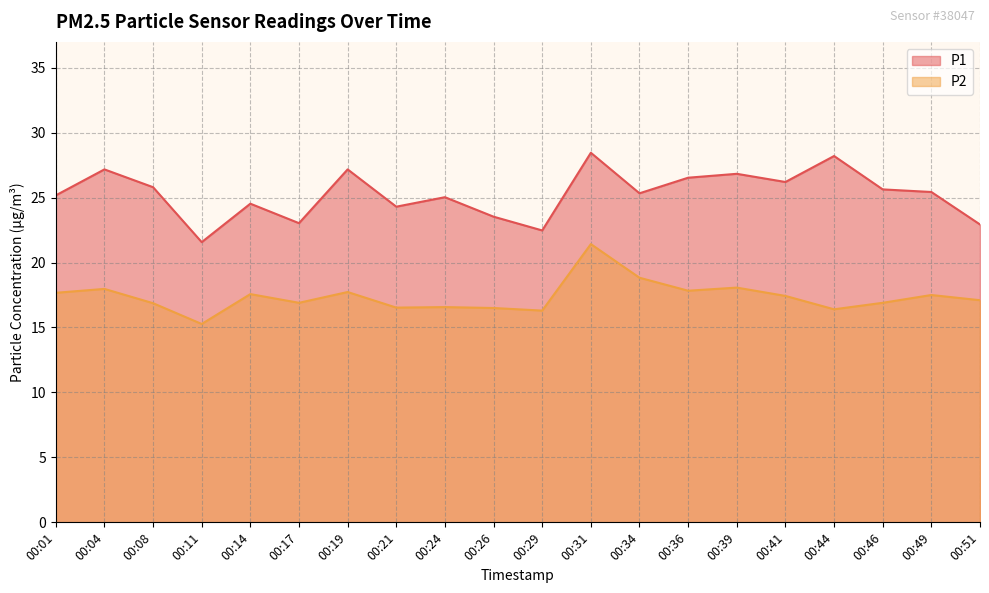

List the labels in order of P2 value, largest first.

00:31, 00:34, 00:39, 00:04, 00:36, 00:19, 00:01, 00:14, 00:49, 00:41, 00:51, 00:17, 00:46, 00:08, 00:24, 00:21, 00:26, 00:44, 00:29, 00:11